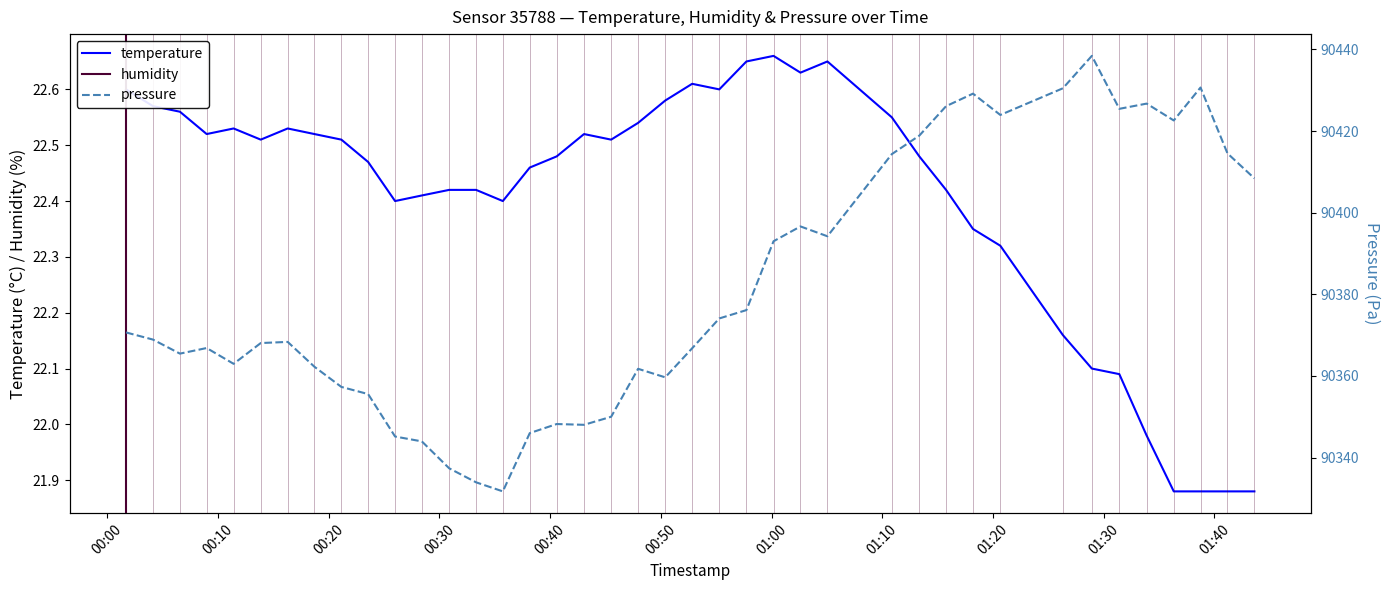

How many values are below 22?

5